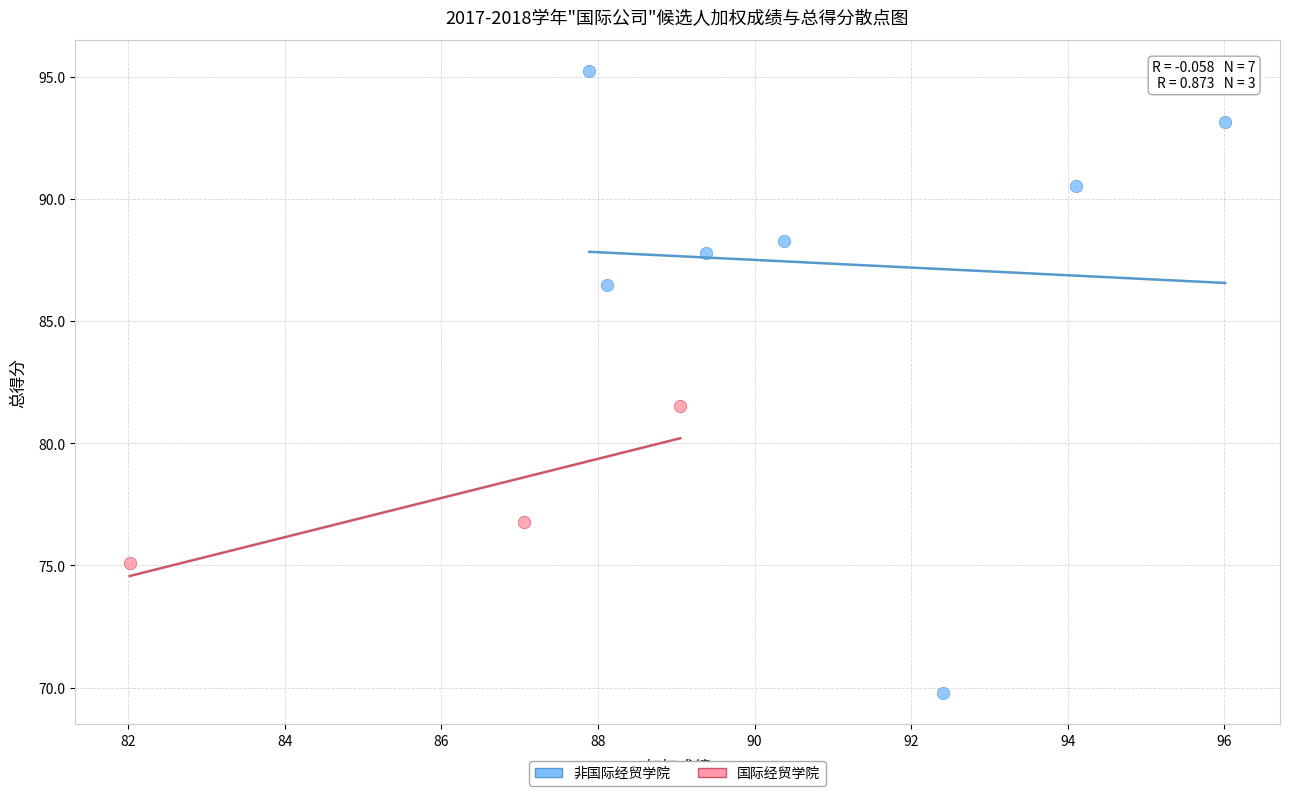

Which series contains the lowest Y value?

非国际经贸学院